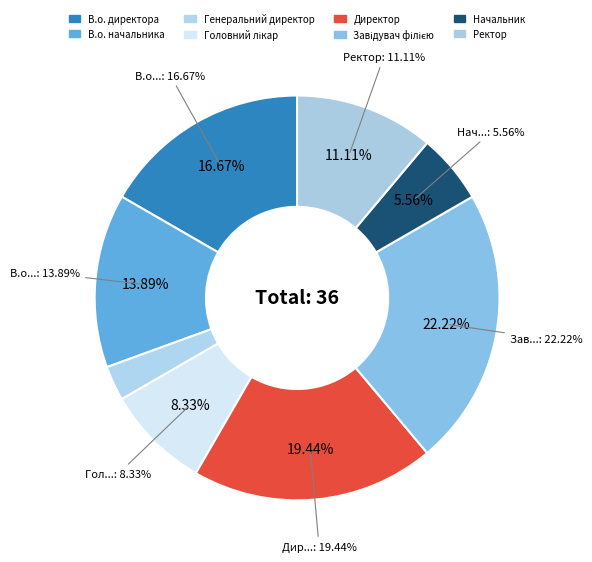

What percentage is the Головний лікар slice, to the nearest percent?

8%